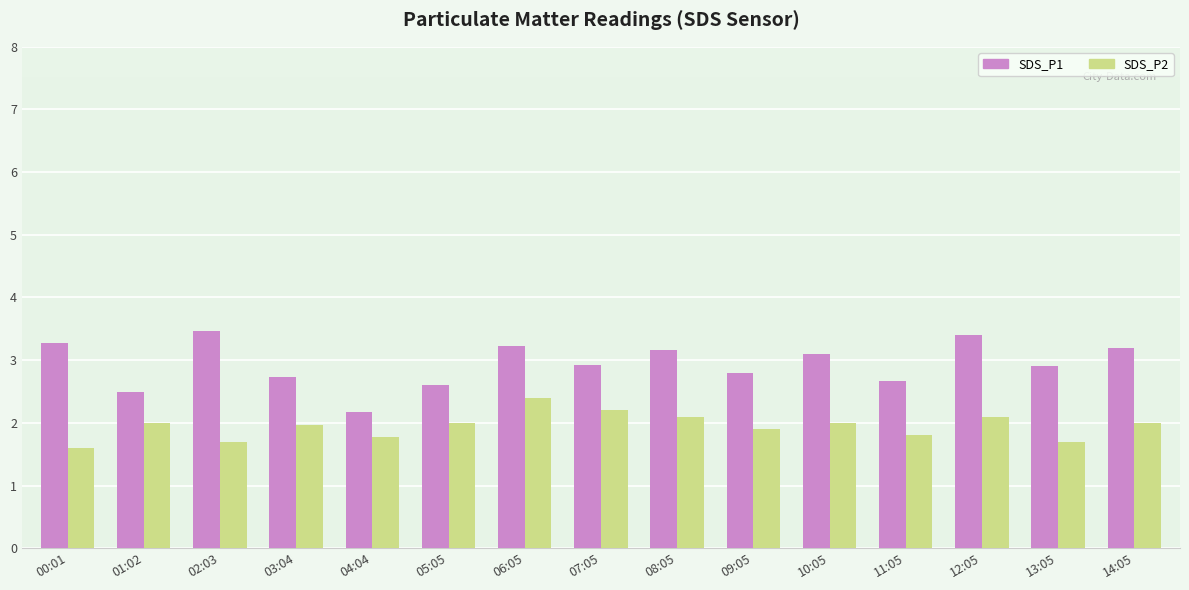

Is it true that SDS_P1 equals 2.9 at 07:05?

True